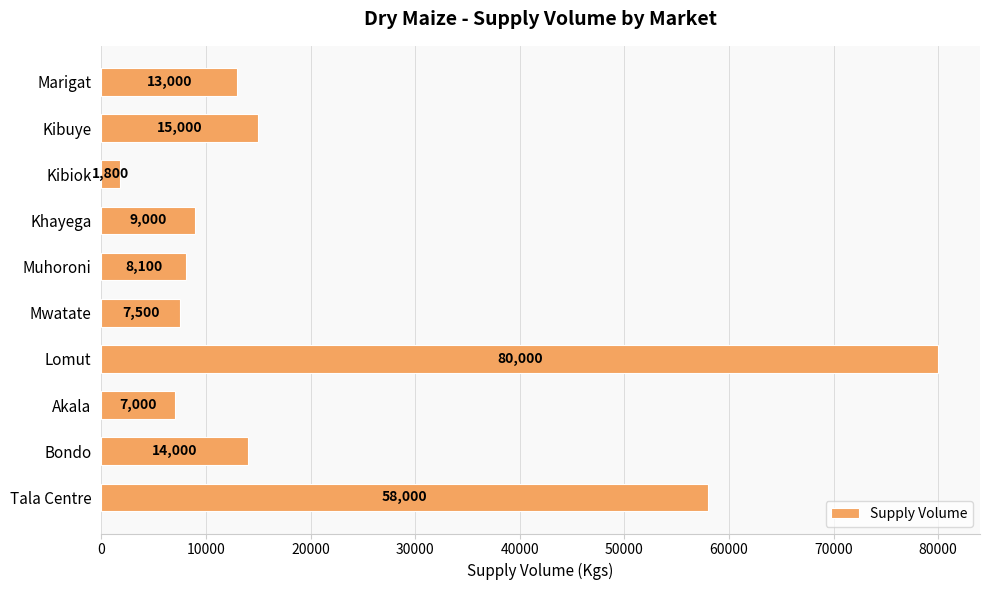

What is the smallest value displayed?

1800